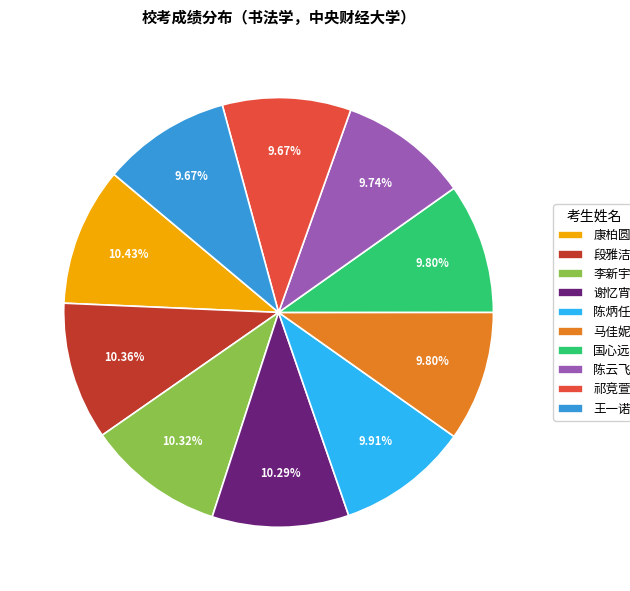

How many slices are in this pie chart?

10